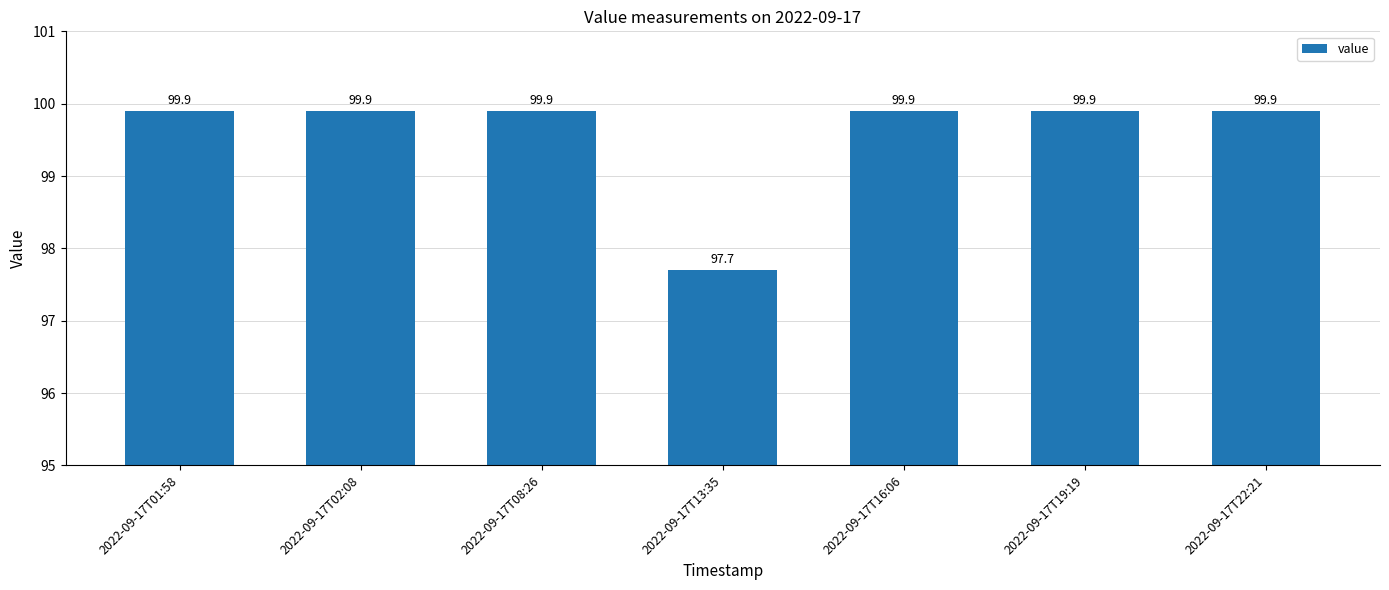

What position from the right is 2022-09-17T22:21?

1